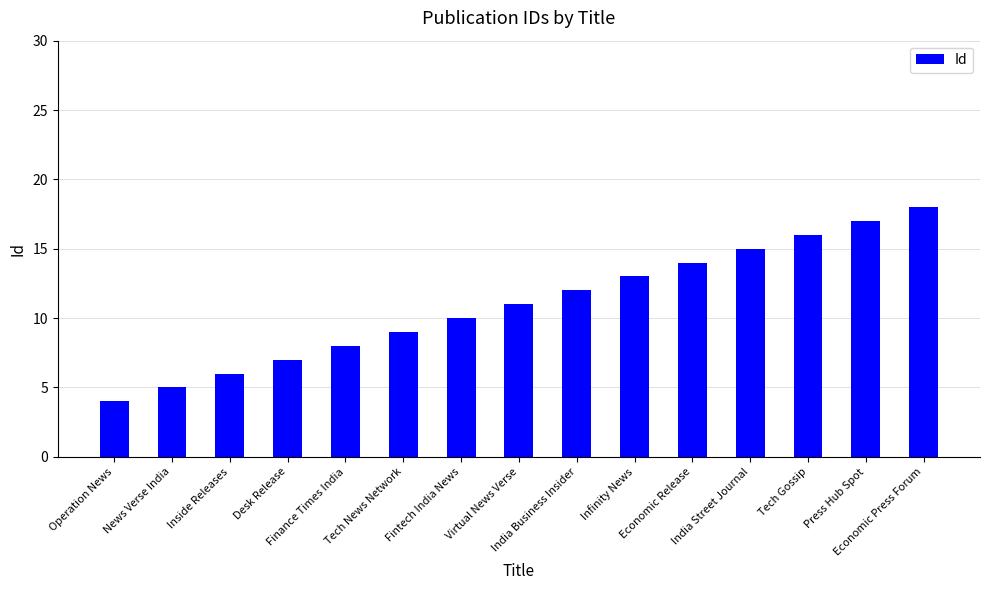

True or false: the data shows 7 at Desk Release.

True